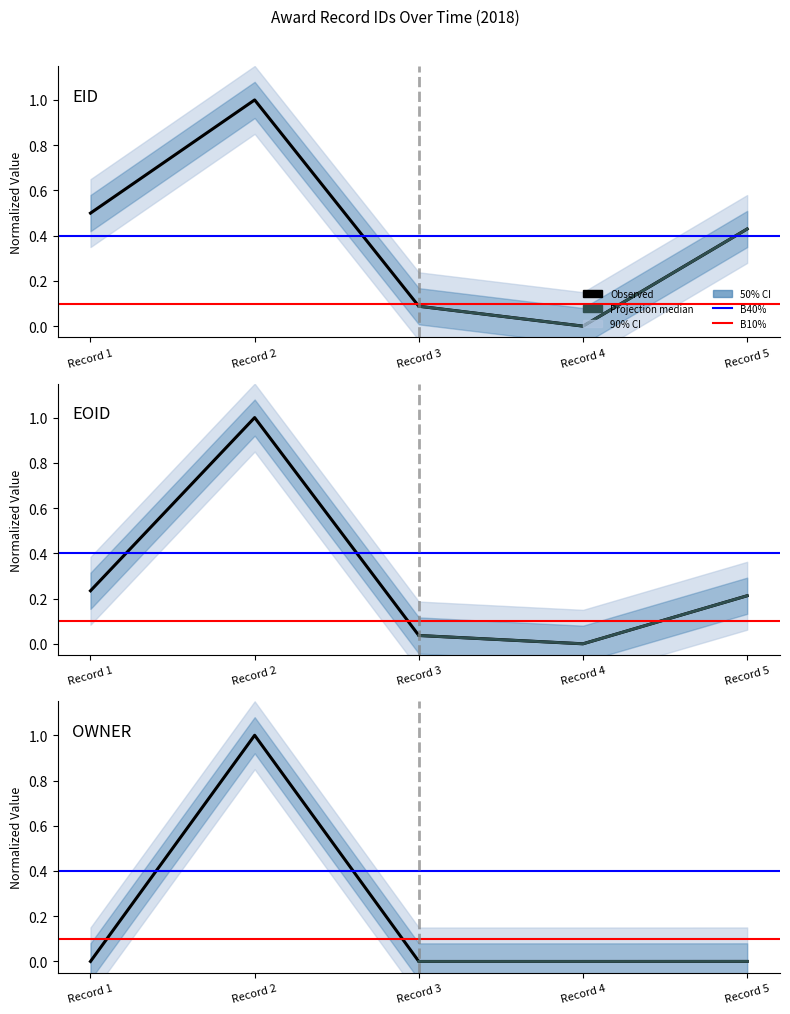

Reading left to right, extract all data points from this chart.

EID: 0.5	1.0	0.1	0.0	0.4
EOID: 0.2	1.0	0.0	0.0	0.2
OWNER: 0.0	1.0	0.0	0.0	0.0